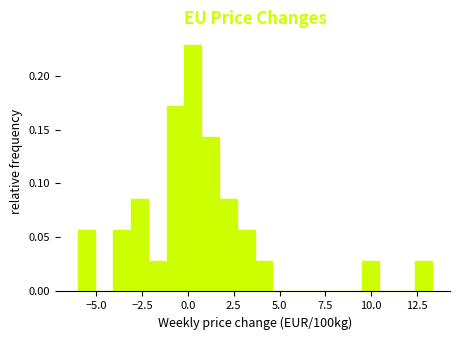

Around what value on the x-axis is the tallest bar? Give the approximate position of its centre, as read against the axis.

0.5